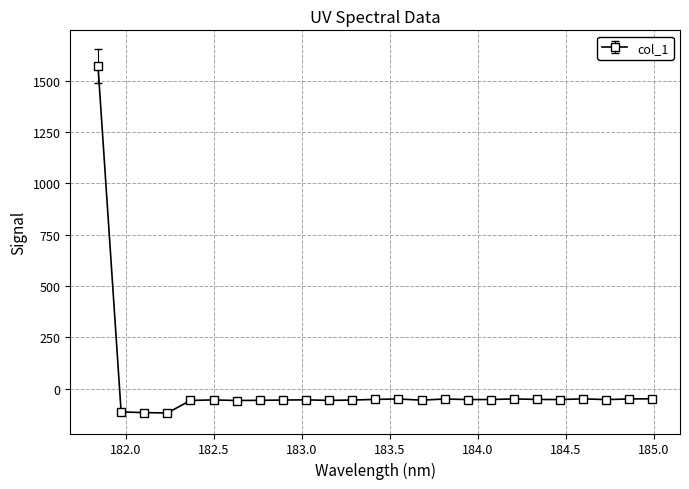

What is the value of the 7th point from the left?

-57.2